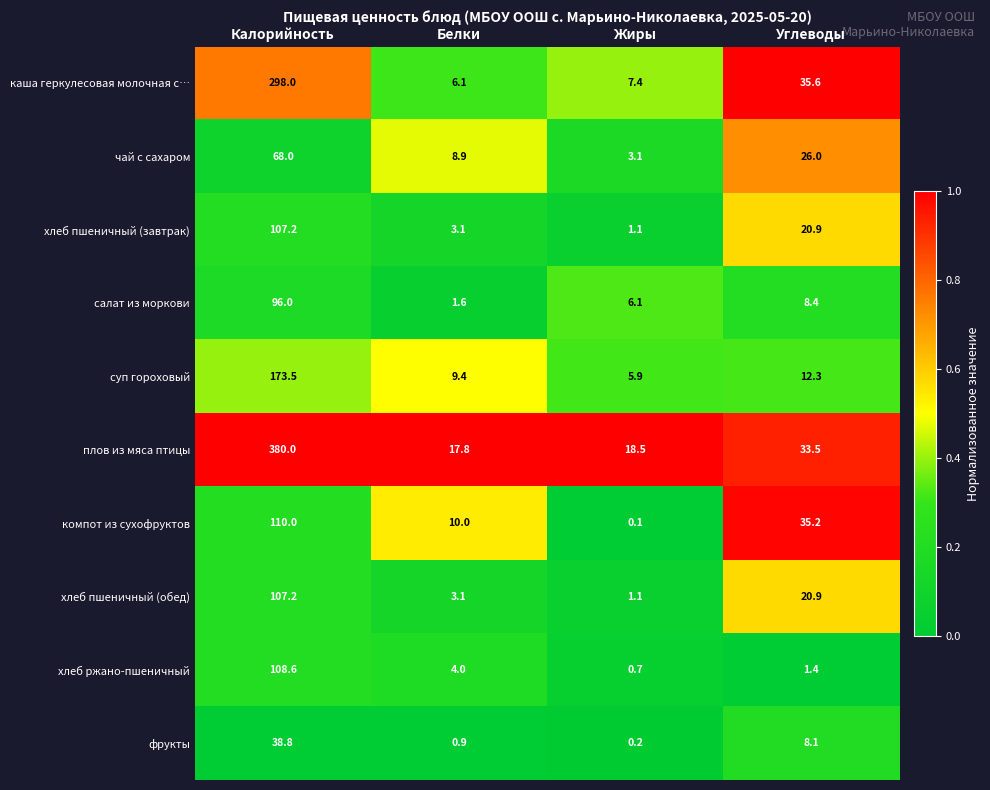

Rank the categories by фрукты value from lowest to highest.

Жиры, Белки, Углеводы, Калорийность